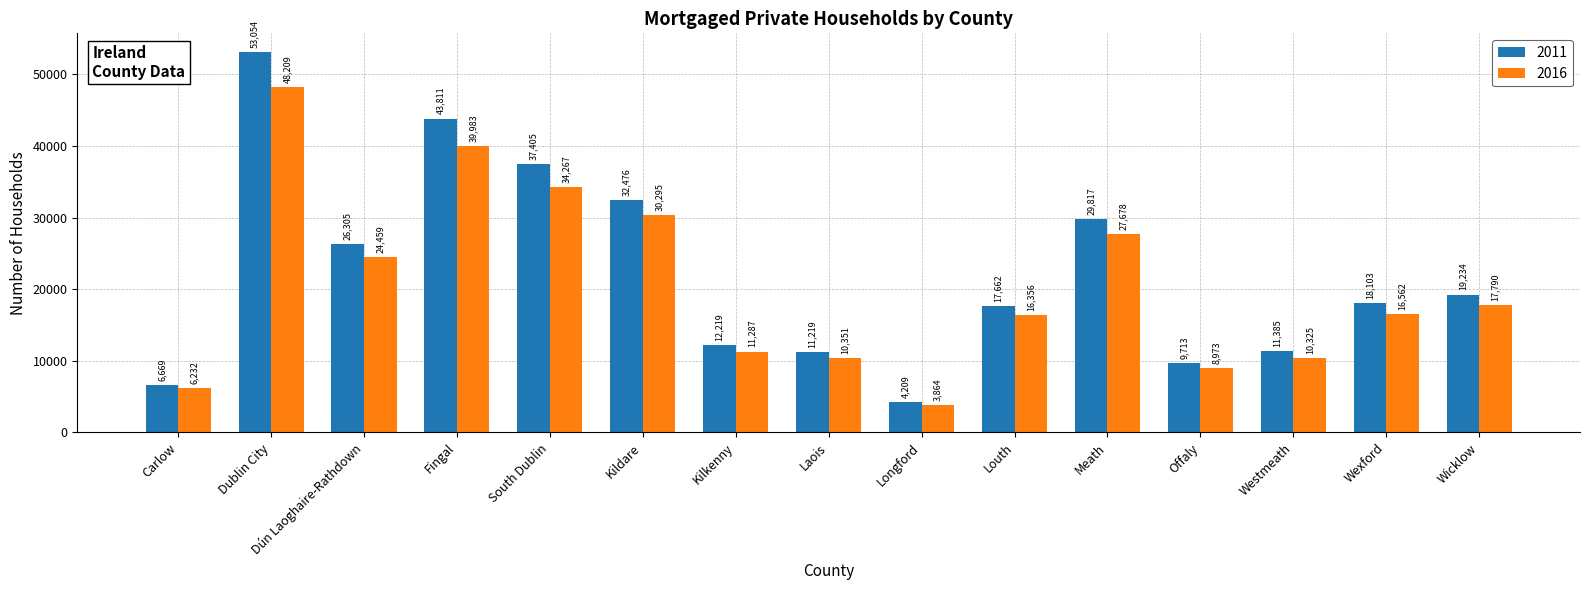

What position from the right is Offaly?

4